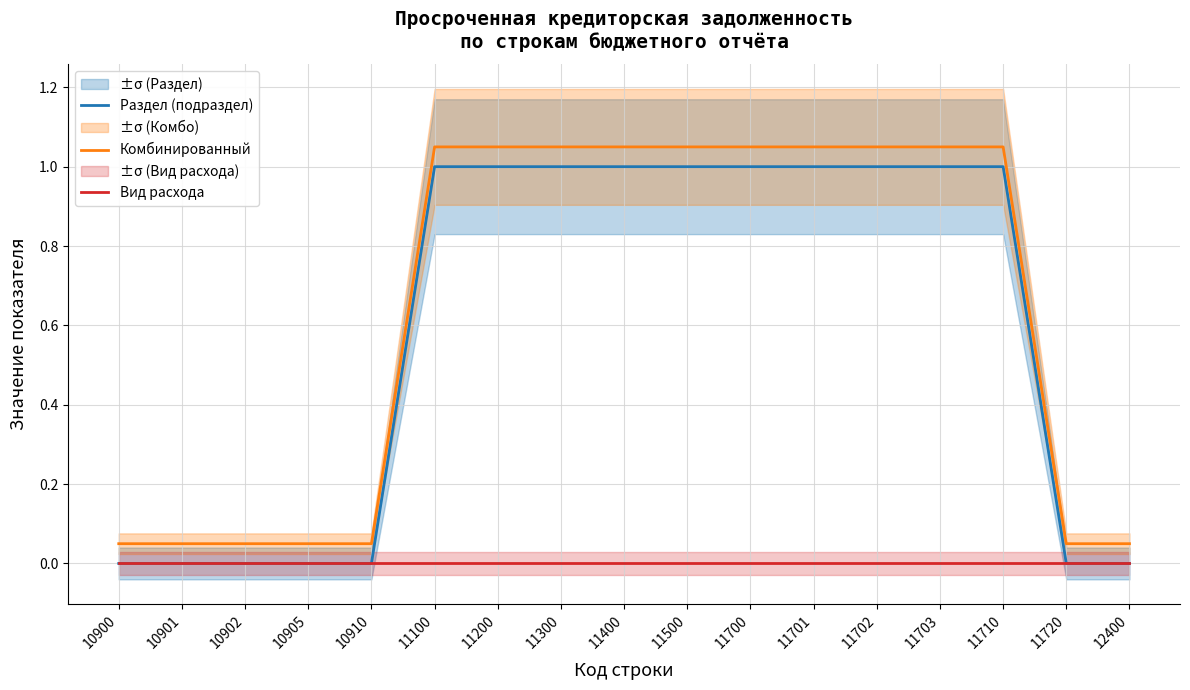

Does the chart display data point markers on the line(s)?

No